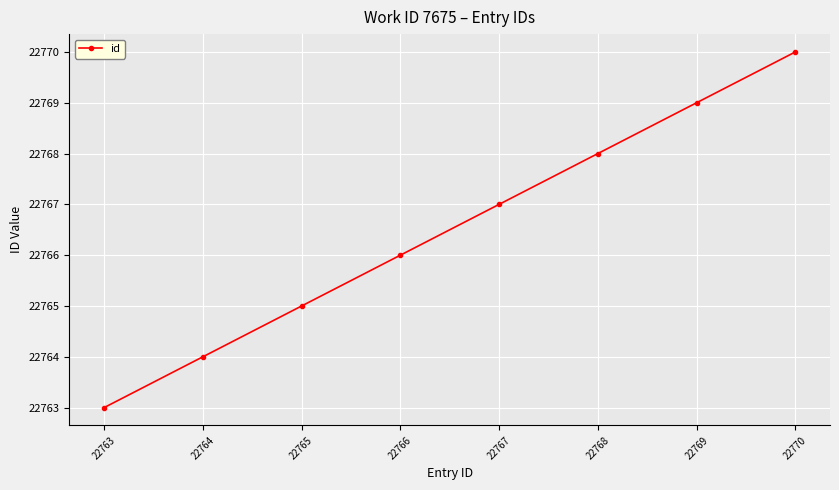

Between 22764 and 22767, which is larger?

22767